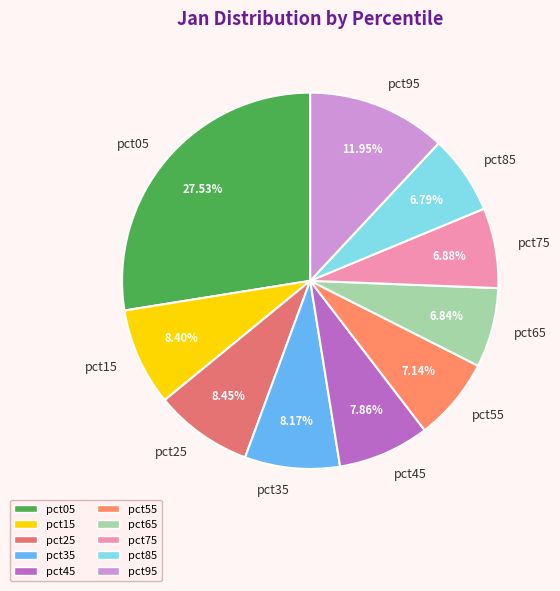

To the nearest percent, what percentage of the pie is pct55?

7%